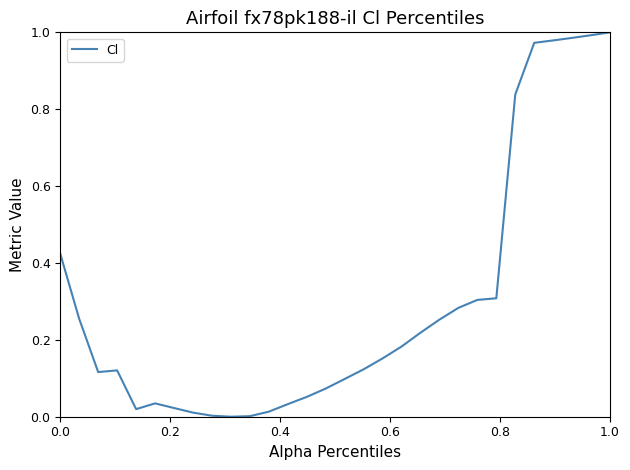

How many lines are shown in the chart?

1